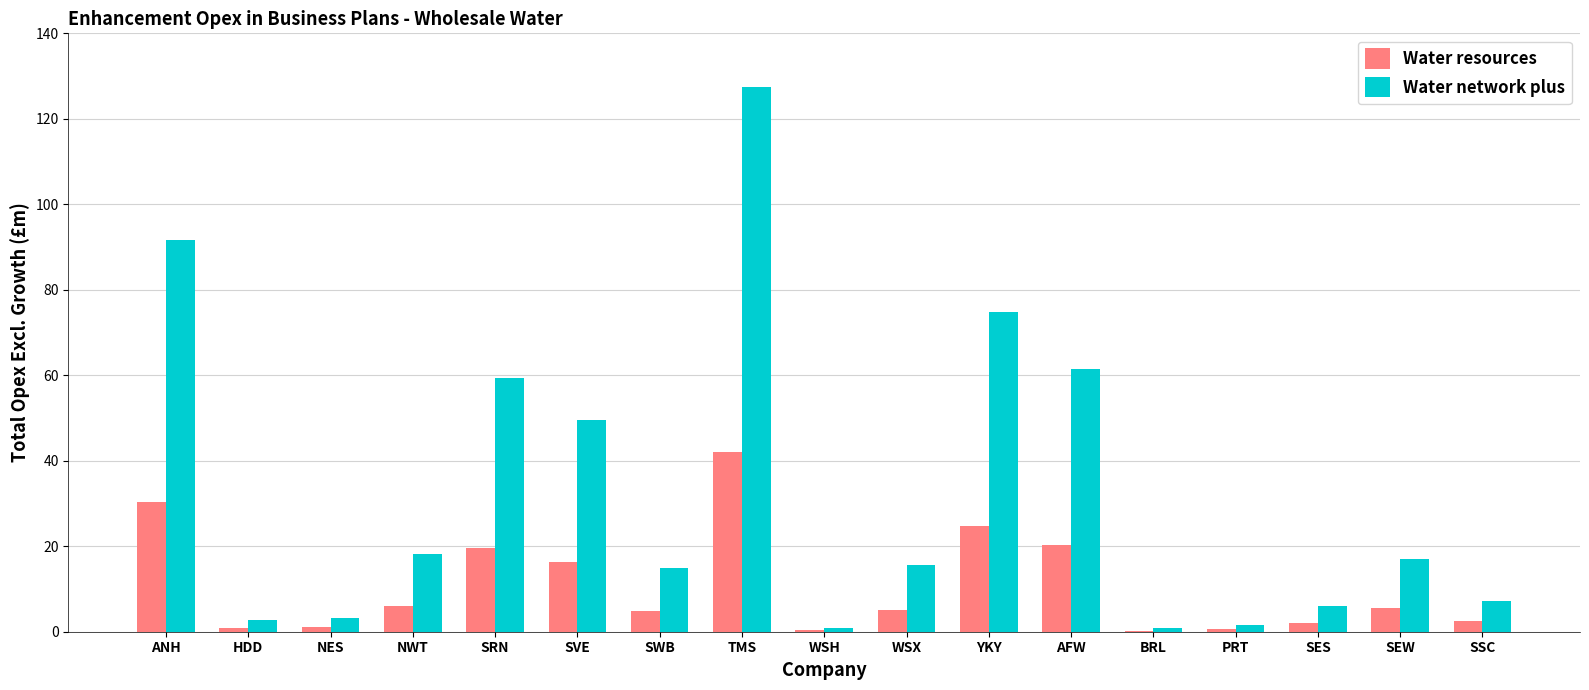

Which series has the largest total across all categories?

Water network plus